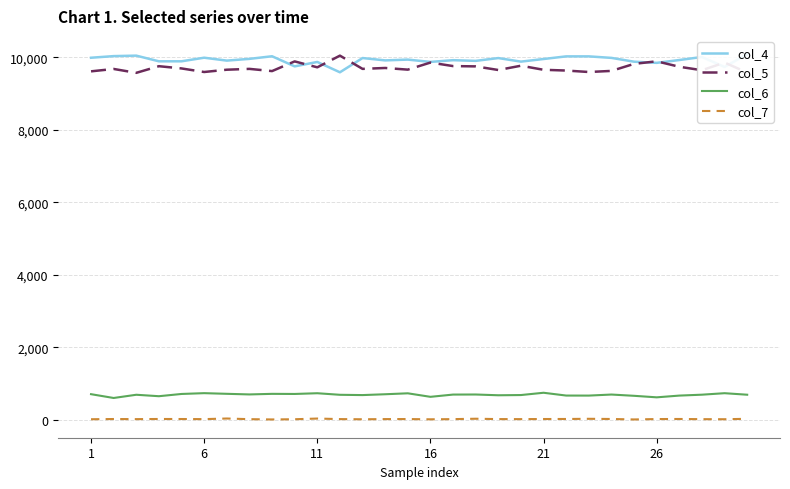

How many data points in col_7 are above 26?

14